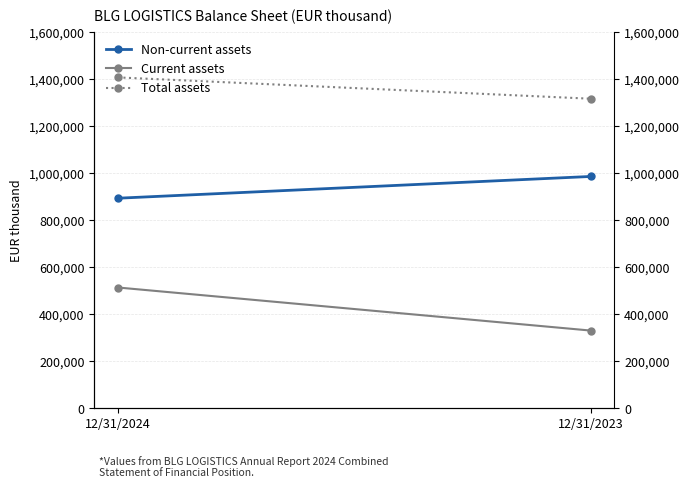

What is the minimum value shown in the chart?

330829